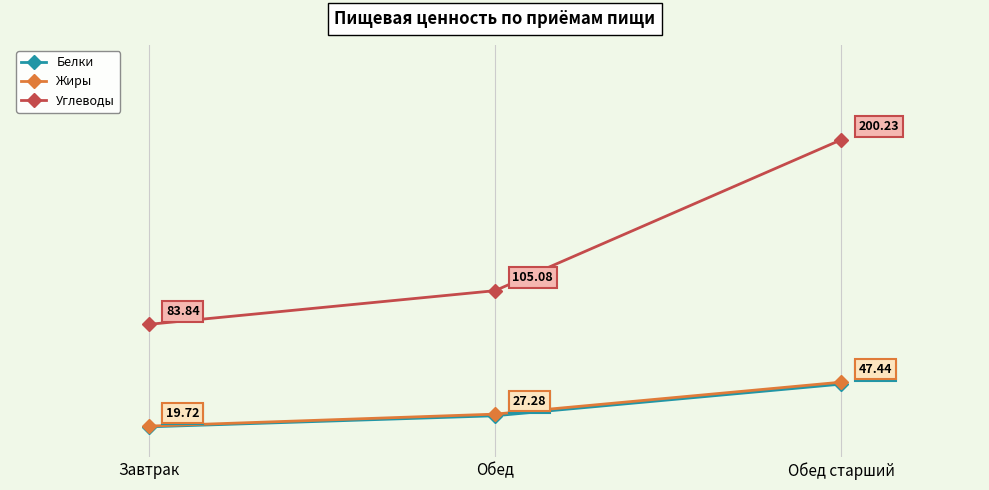

Count the number of categories in the chart.

3